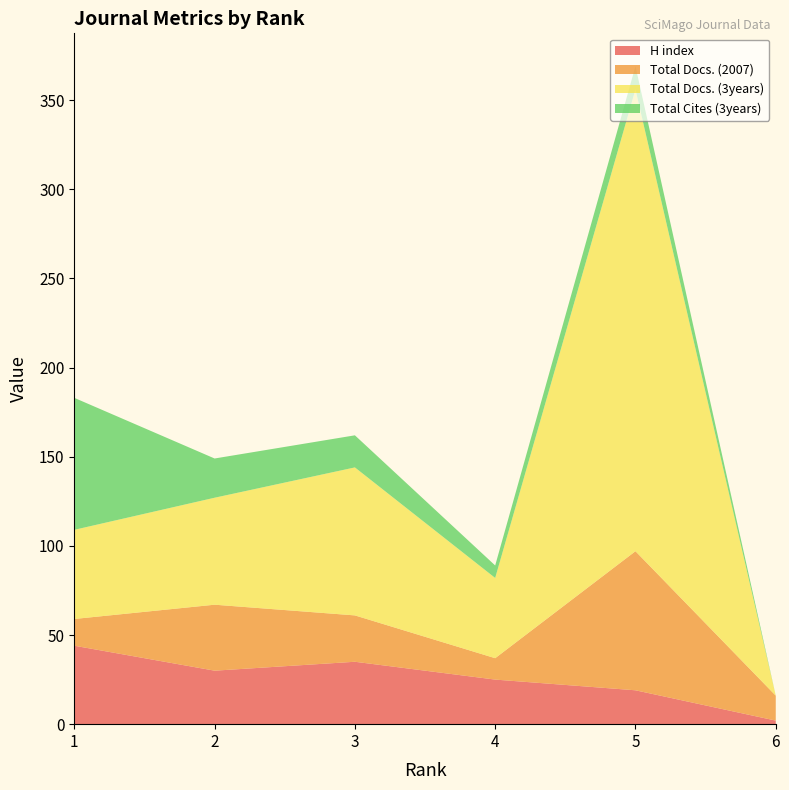

Reading left to right, transcribe all the data shown in this chart.

H index: 44	30	35	25	19	2
Total Docs. (2007): 15	37	26	12	78	14
Total Docs. (3years): 50	60	83	45	259	0
Total Cites (3years): 74	22	18	7	13	0